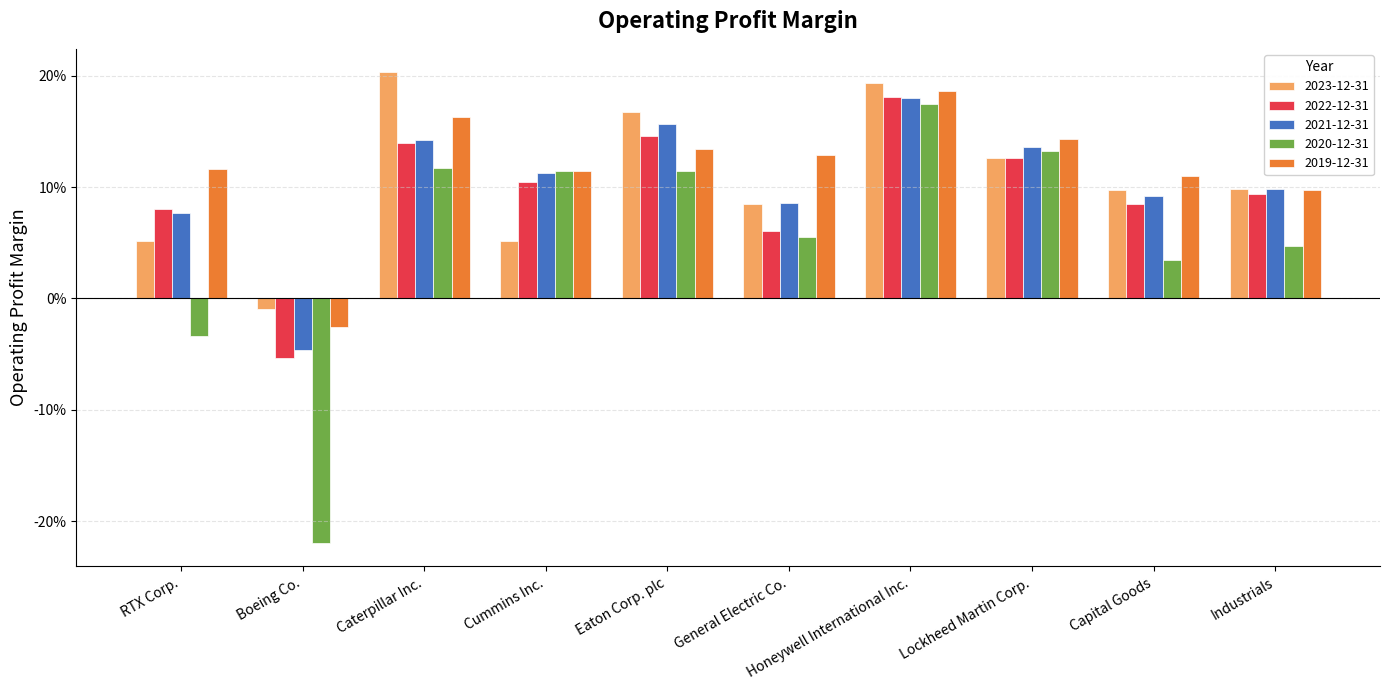

The 2020-12-31 series shows 0.1 at Cummins Inc.. True or false?

False